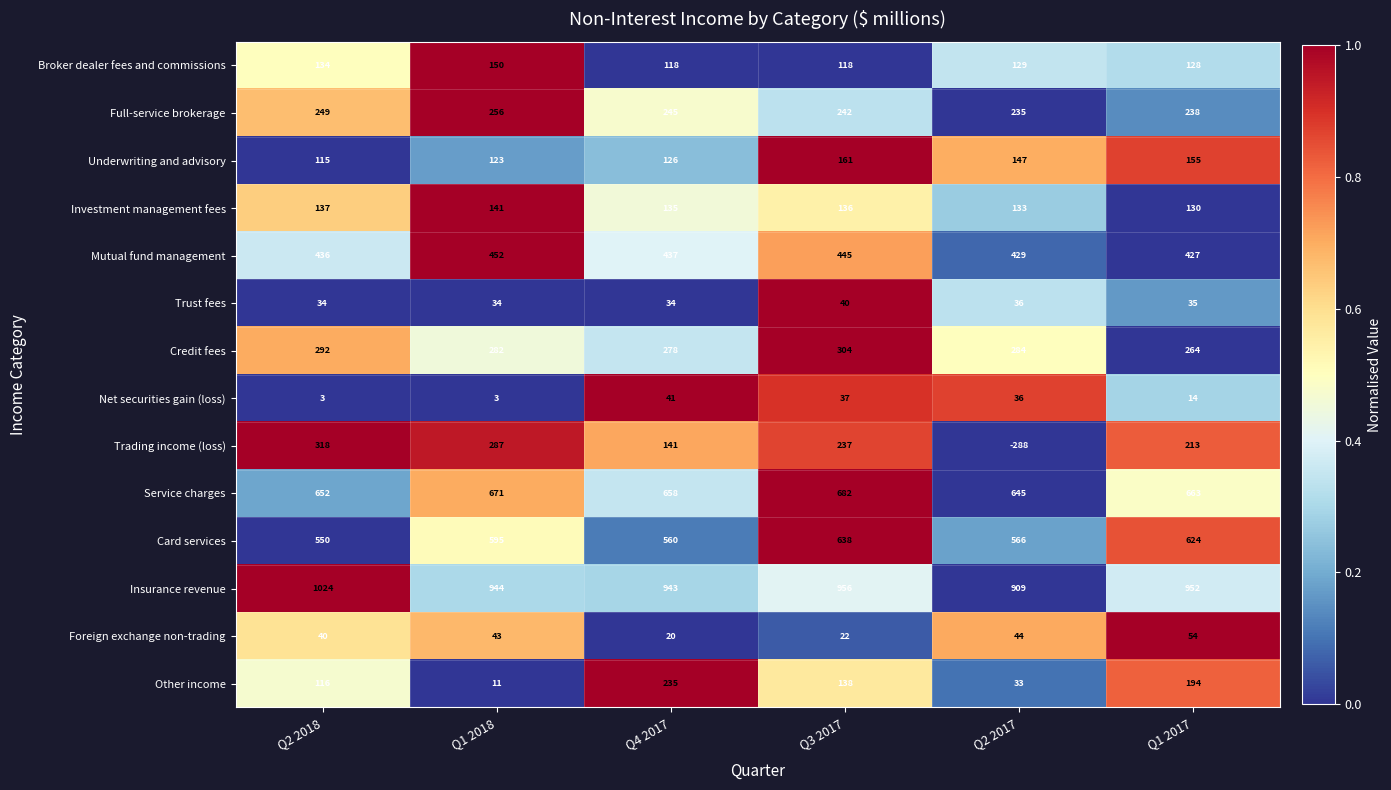

How many Credit fees values are between 278 and 292?

4